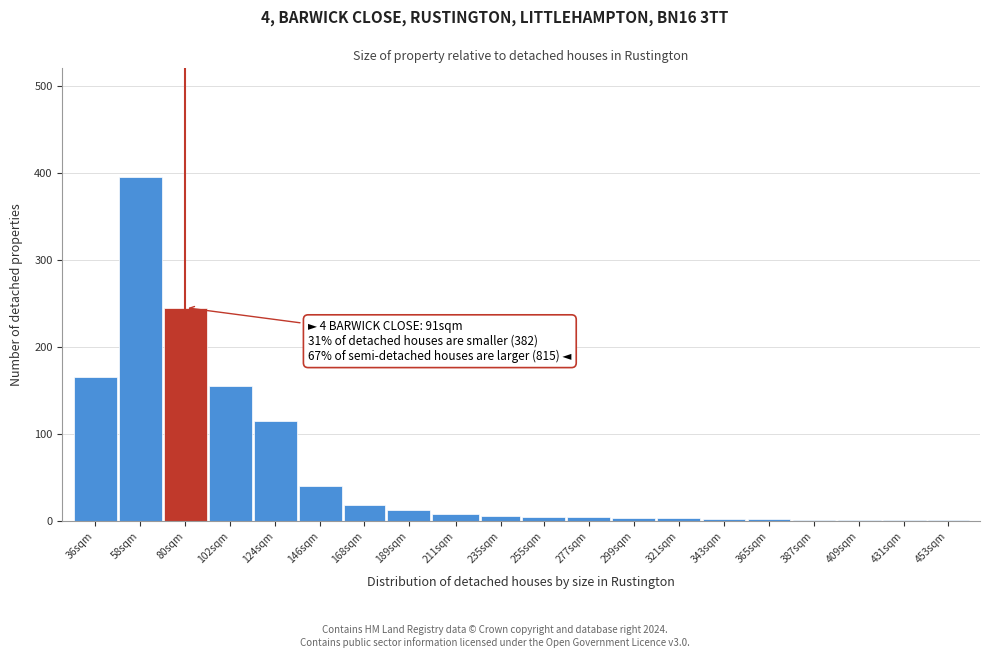

The chart shows a value of 1 at 387sqm. True or false?

True